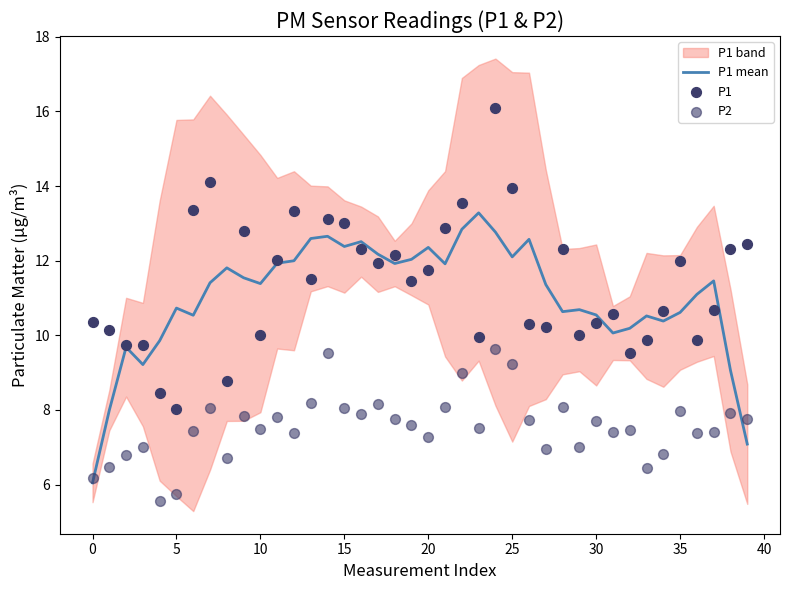

What is the highest value of the P1 mean series?

13.3